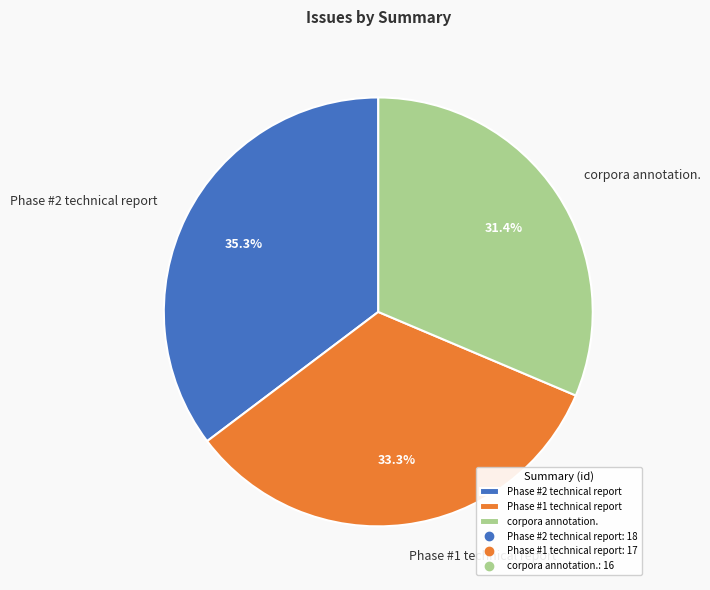

How many slices are in this pie chart?

3